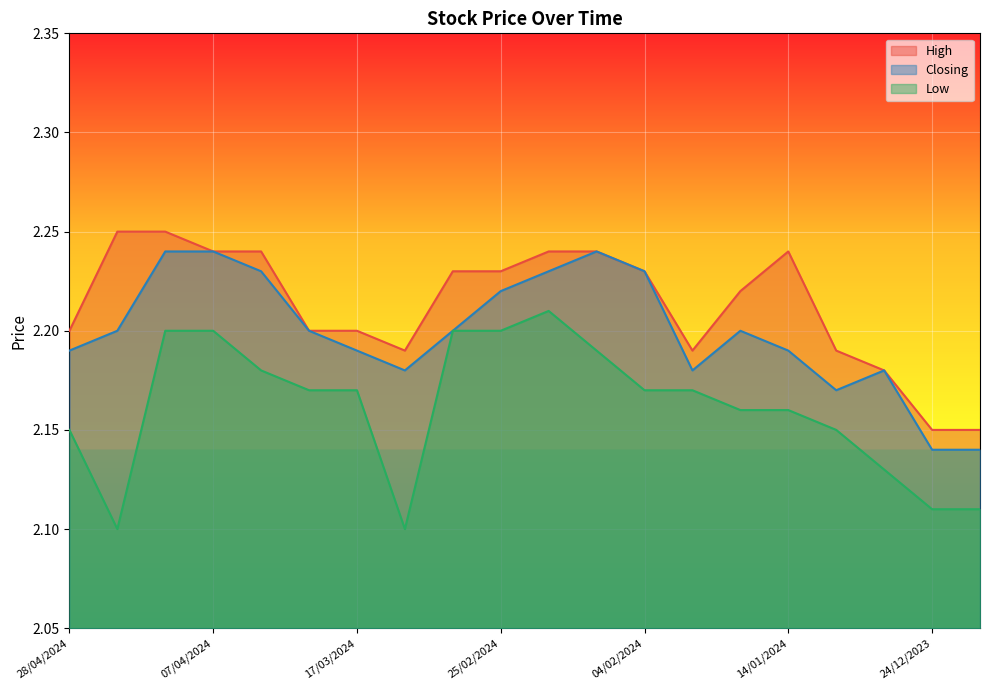

Between 10/03/2024 and 07/01/2024, which series saw the biggest shift?

Low